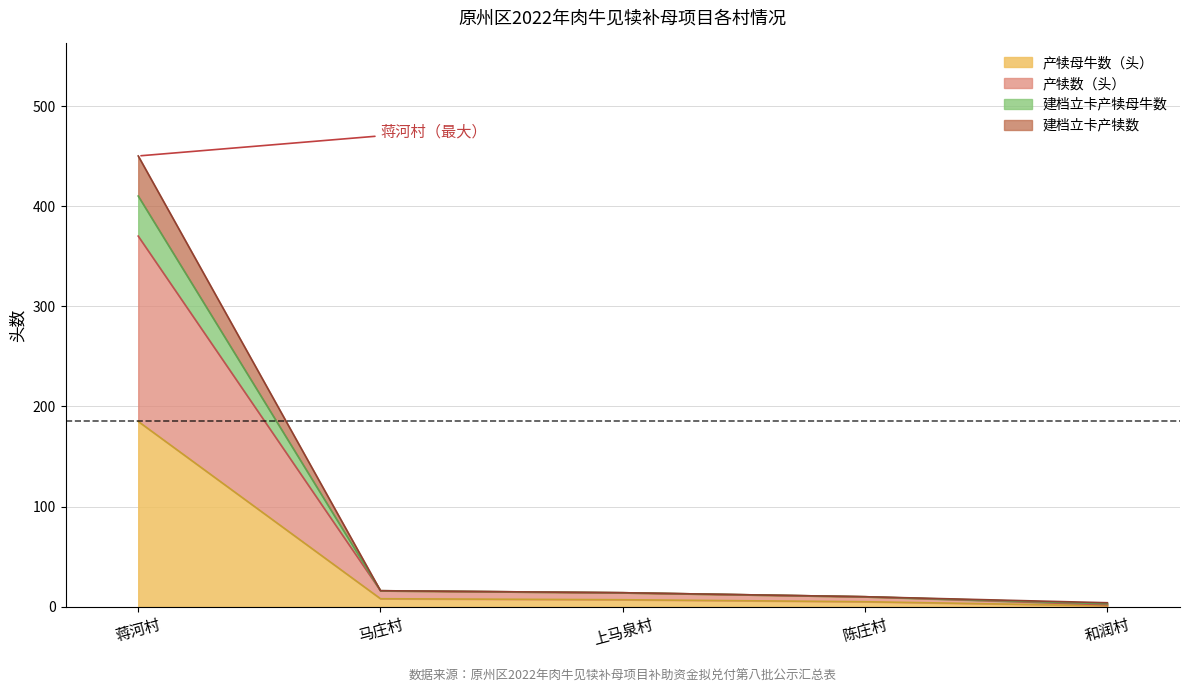

Which has a higher value, 蒋河村 or 和润村?

蒋河村